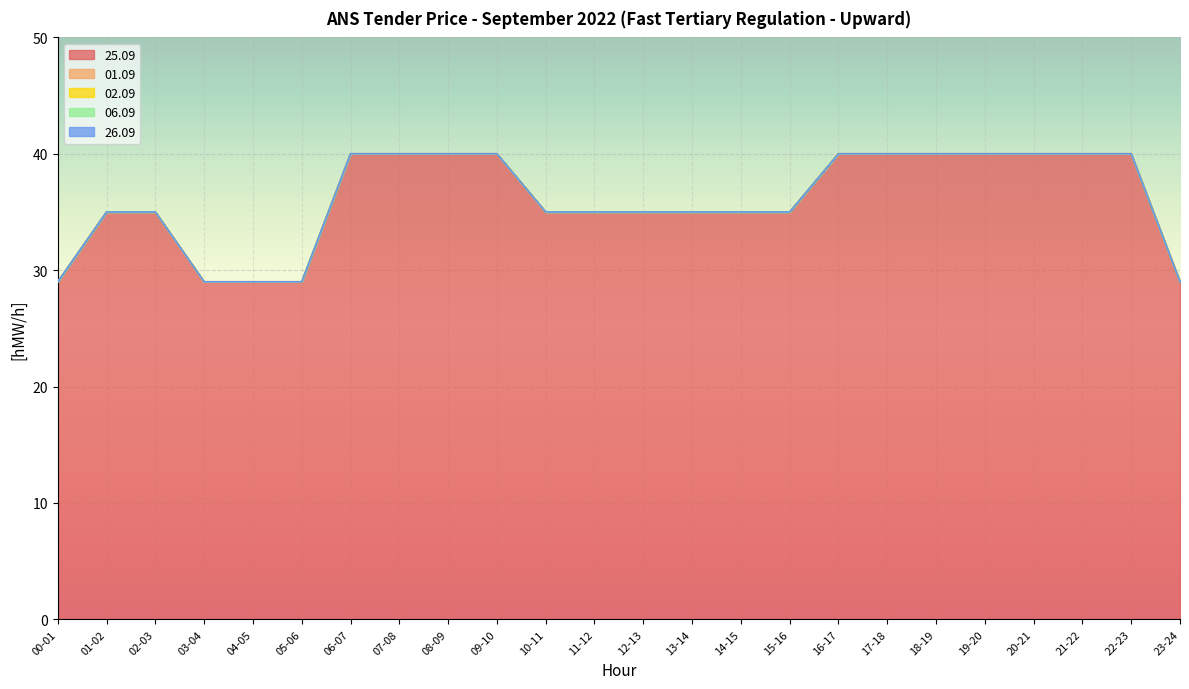

Which series changed the most between 04-05 and 20-21?

25.09